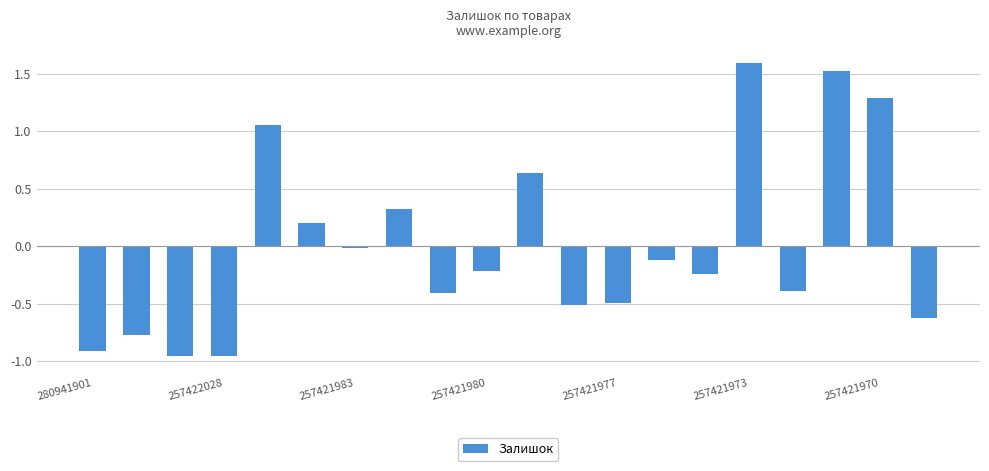

What is the difference between the second highest and second lowest values?

2.5